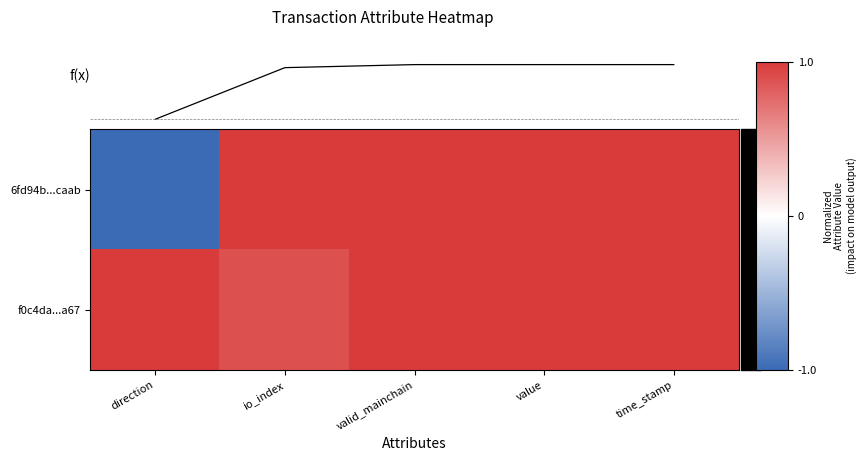

What is the difference between the f0c4da...a67 values at io_index and time_stamp?

0.1